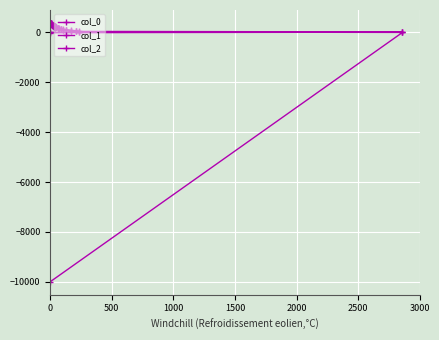

True or false: col_1 and col_2 cross at least once.

False